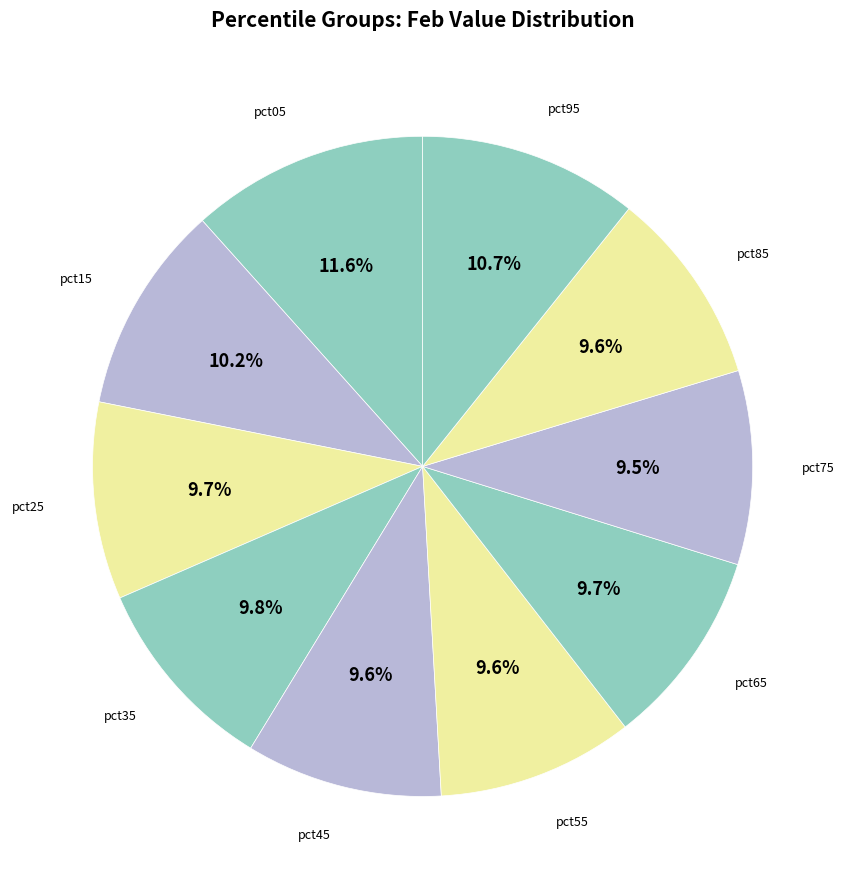

Is there any slice that represents more than half of the pie?

No